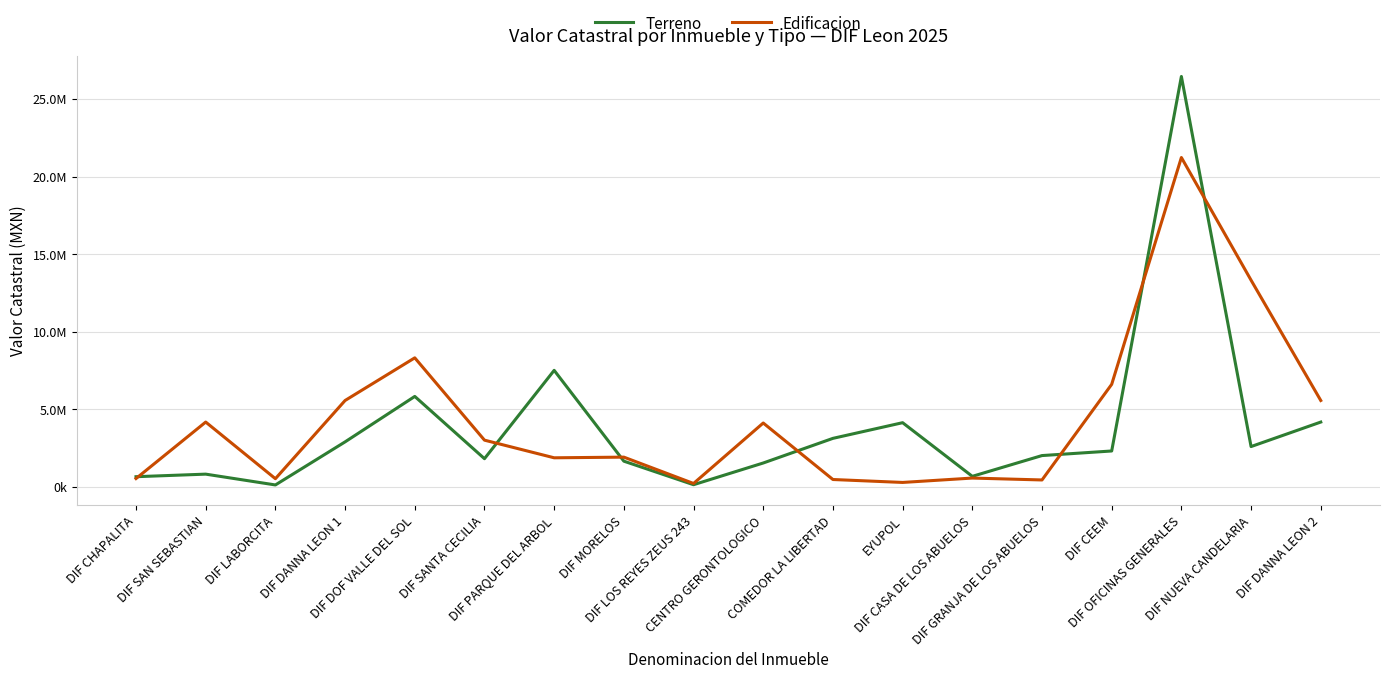

Rank the series by their average value, from lowest to highest.

Terreno, Edificacion